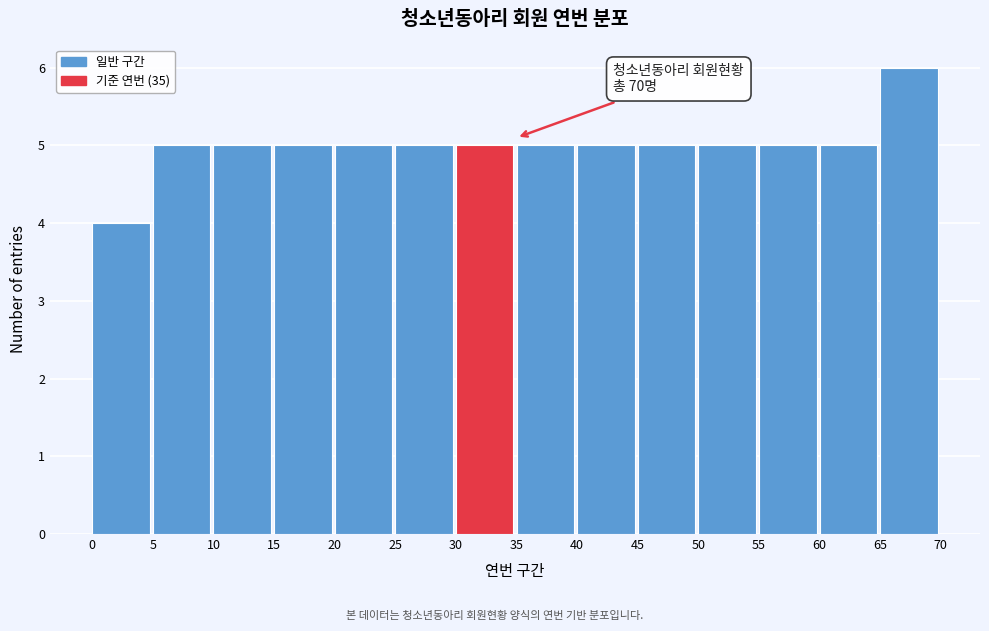

Over which range of the x-axis is the bar tallest?

65 to 70